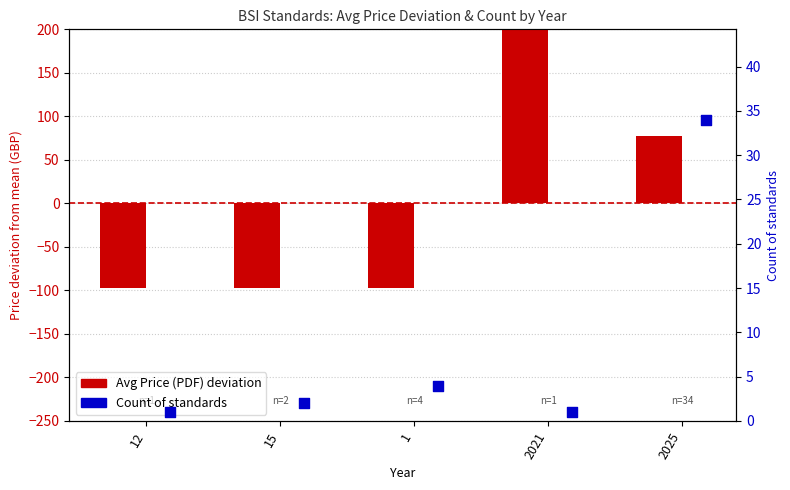

What are all the series names shown in the legend?

Avg Price (PDF) deviation, Count of standards